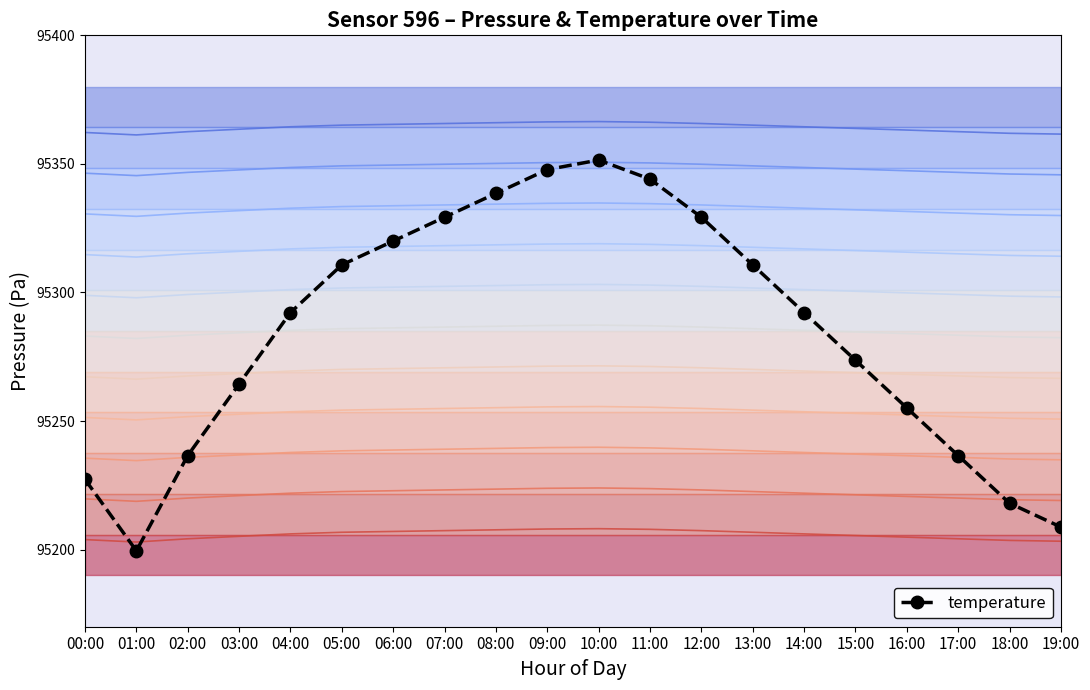

Which has a higher value, 10:00 or 13:00?

10:00